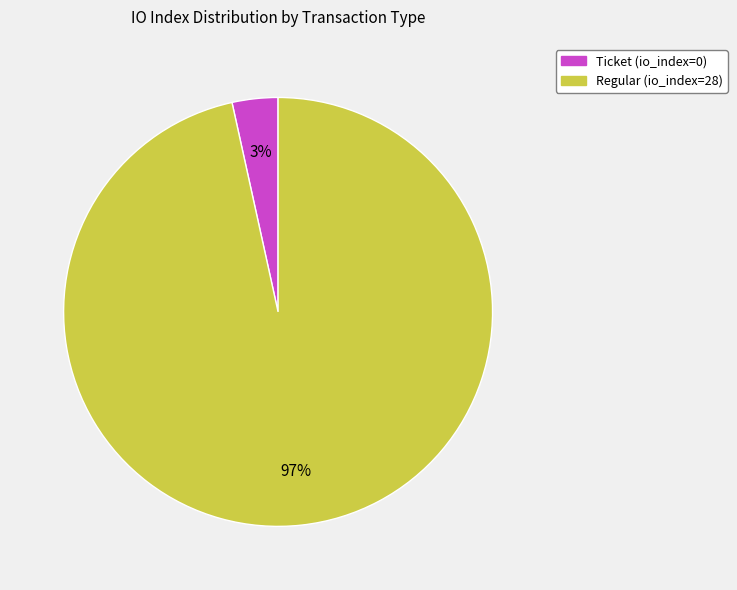

Does any single category account for the majority?

Yes